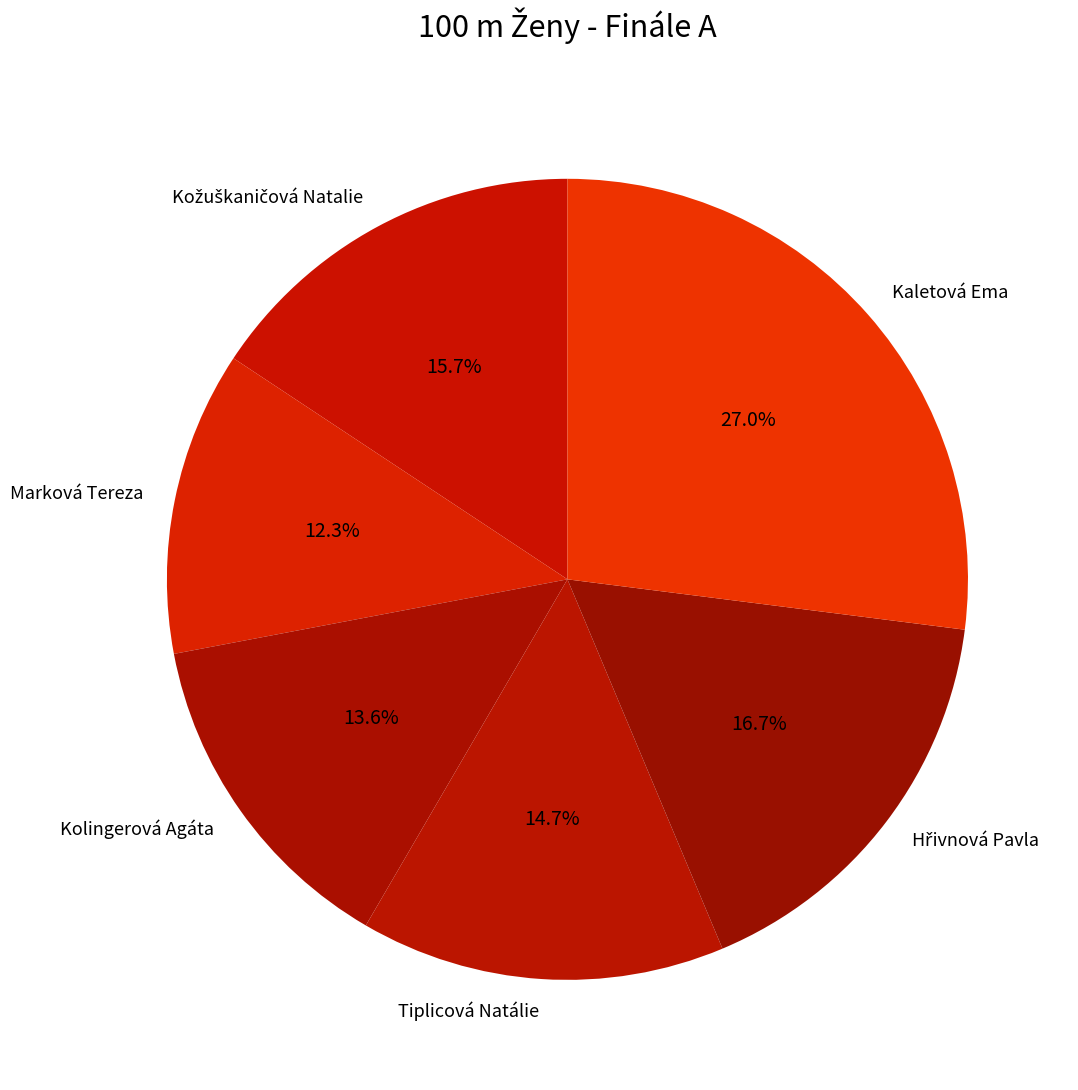

To the nearest percent, what portion does Kolingerová Agáta represent?

14%